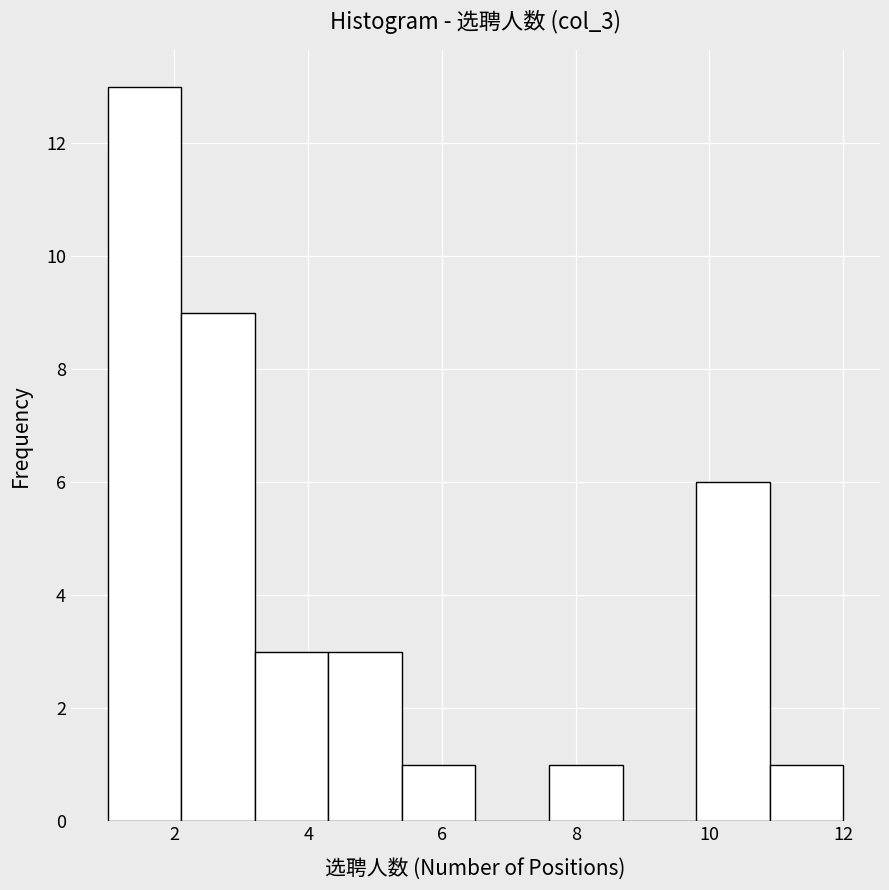

Over which range of the x-axis is the bar tallest?

1.0 to 2.1